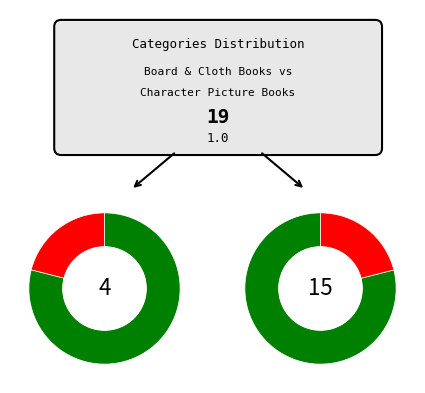

What percentage is NOT represented by Board & Cloth Books?

78.9%